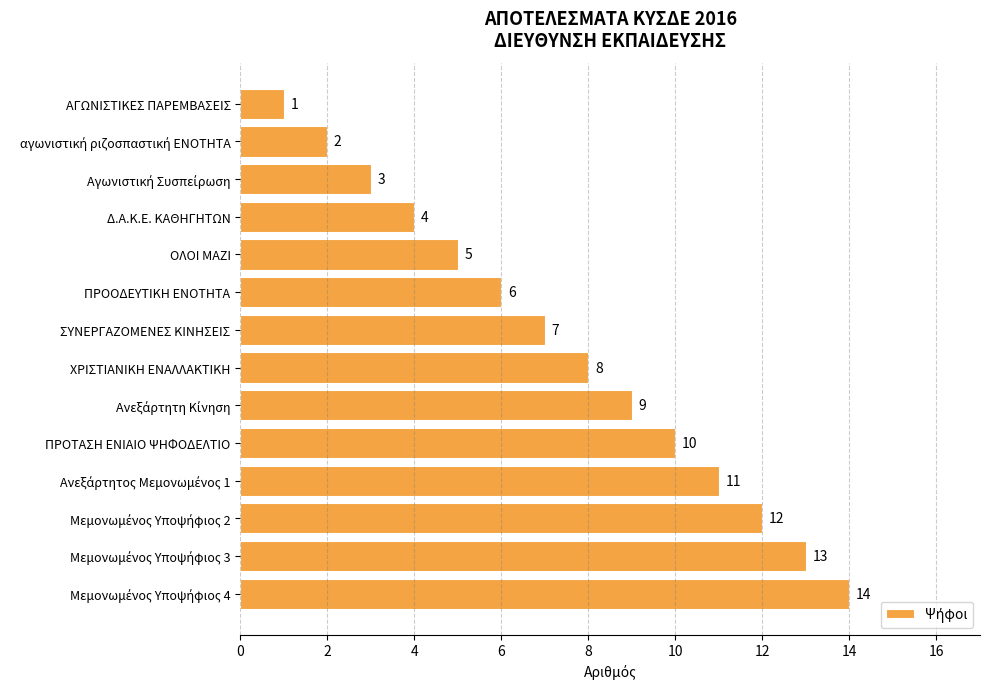

What is the ratio of the value at ΟΛΟΙ ΜΑΖΙ to the value at ΠΡΟΤΑΣΗ ΕΝΙΑΙΟ ΨΗΦΟΔΕΛΤΙΟ?

0.5